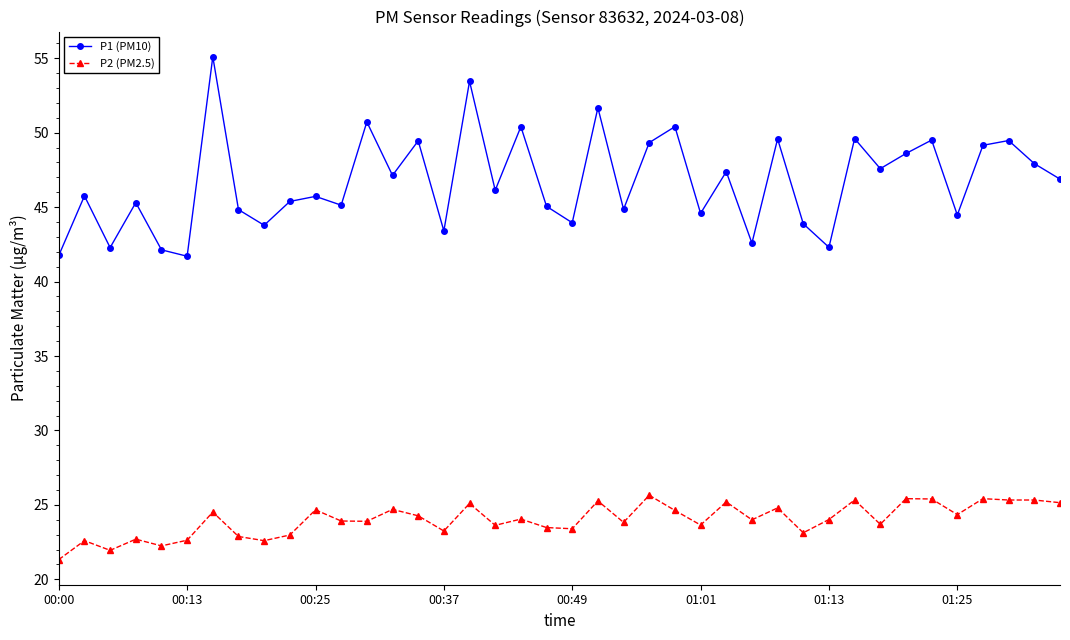

True or false: P2 (PM2.5) and P1 (PM10) cross at least once.

False